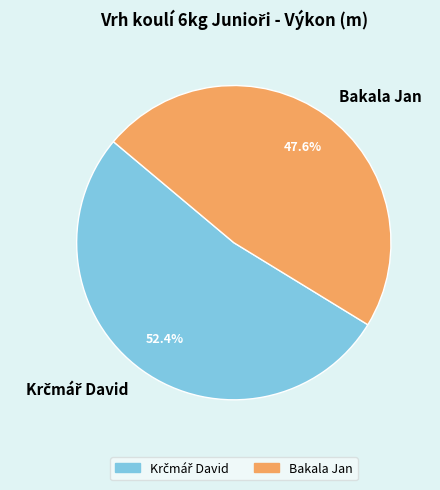

What percentage is NOT represented by Bakala Jan?

52.4%